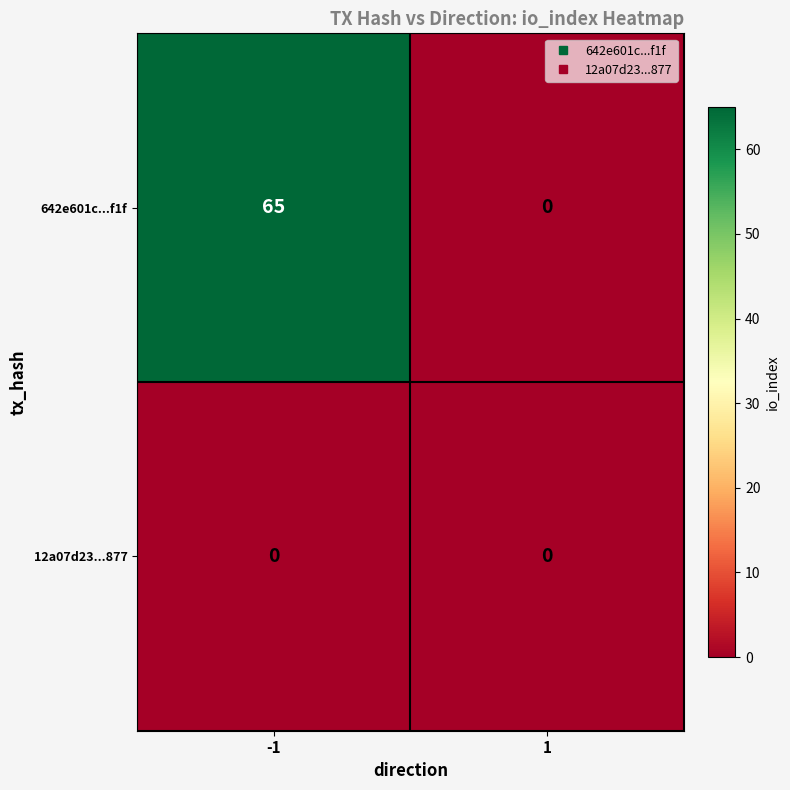

At how many categories does at least one series exceed 44?

1